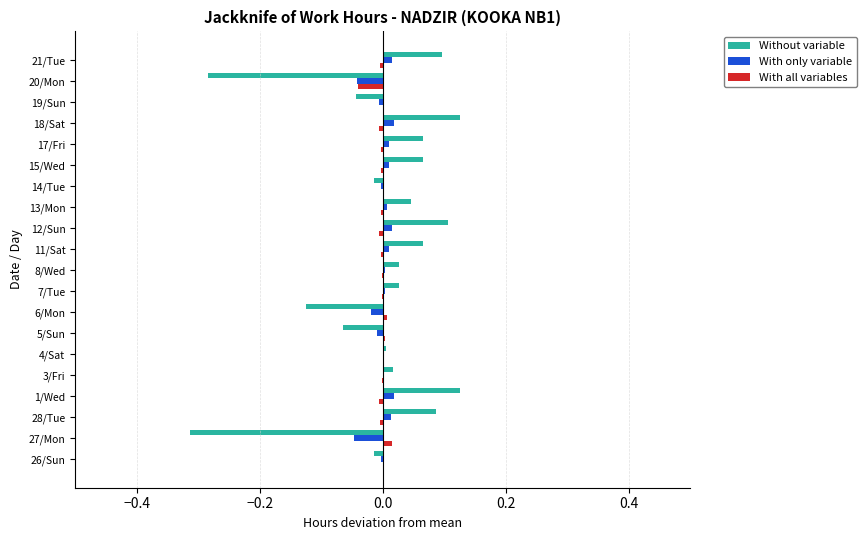

The With only variable series shows -0.0 at 26/Sun. True or false?

True